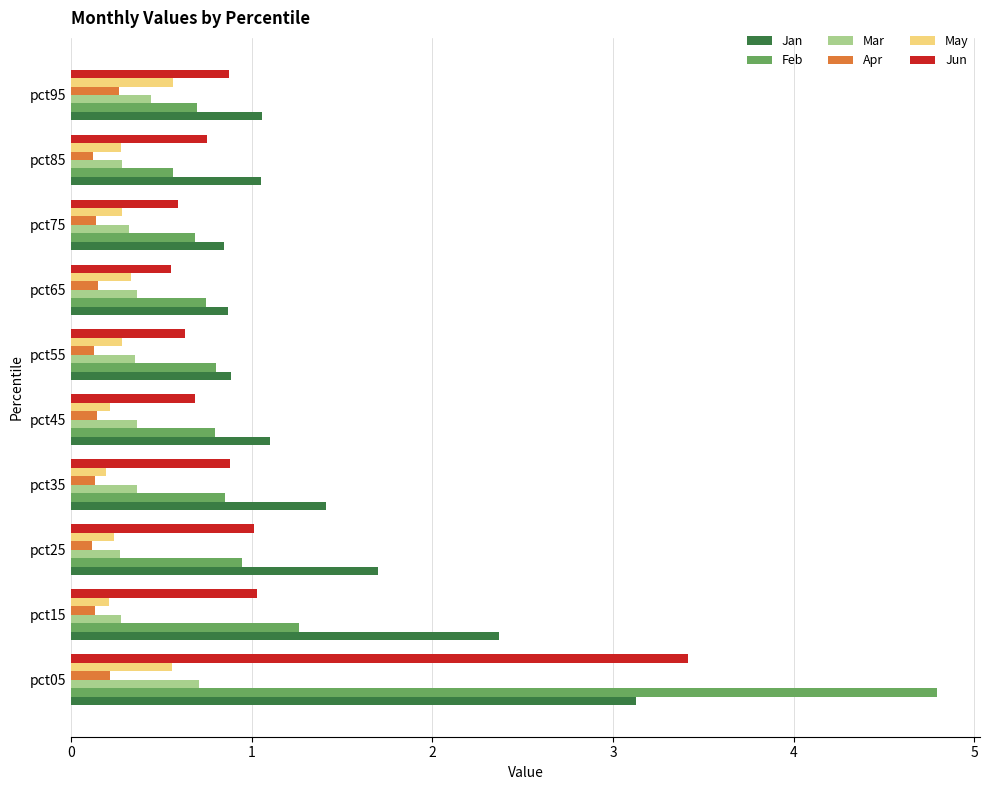

Which series has the largest range (max minus min)?

Feb